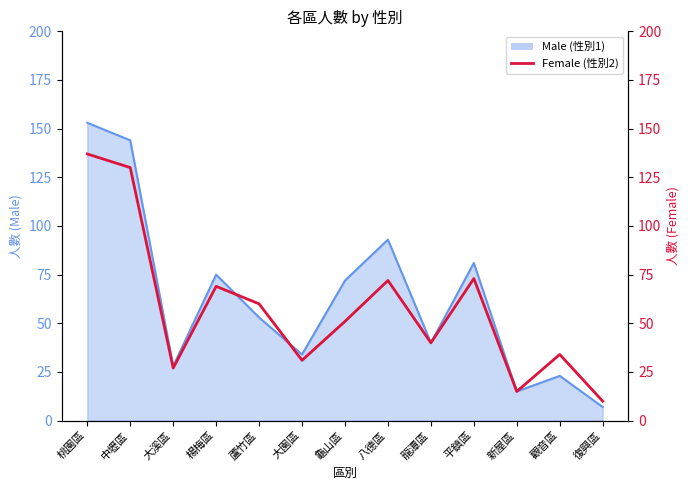

The chart shows a value of 36 at 蘆竹區. True or false?

False